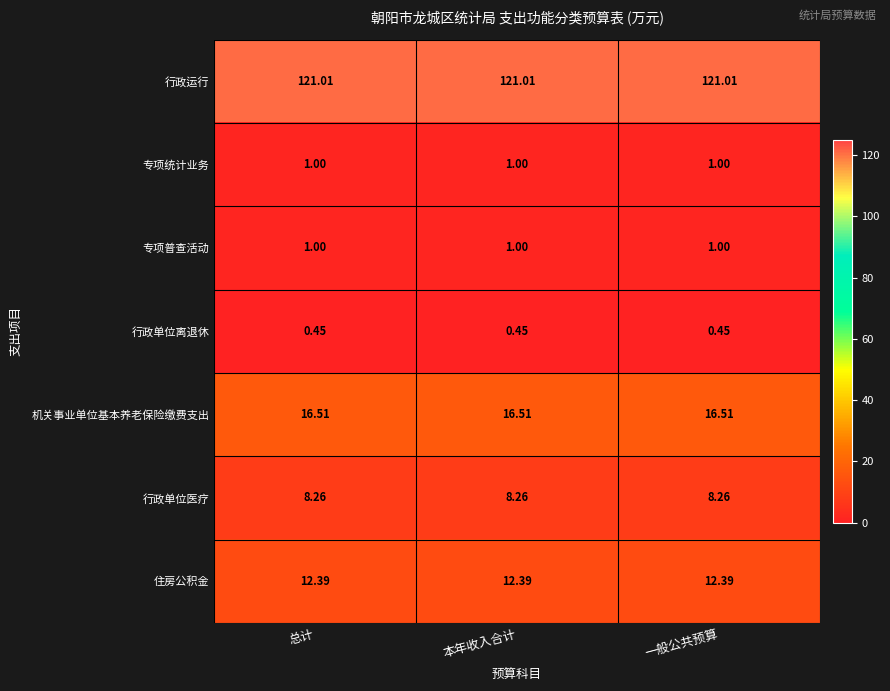

Which series has the largest total across all categories?

行政运行